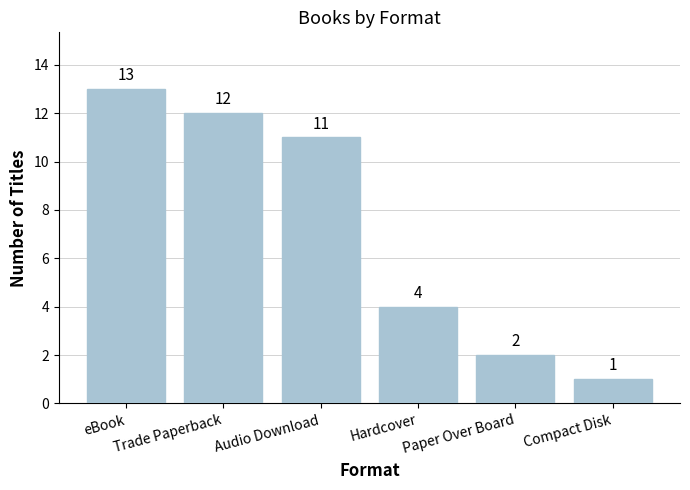

What is the smallest value displayed?

1